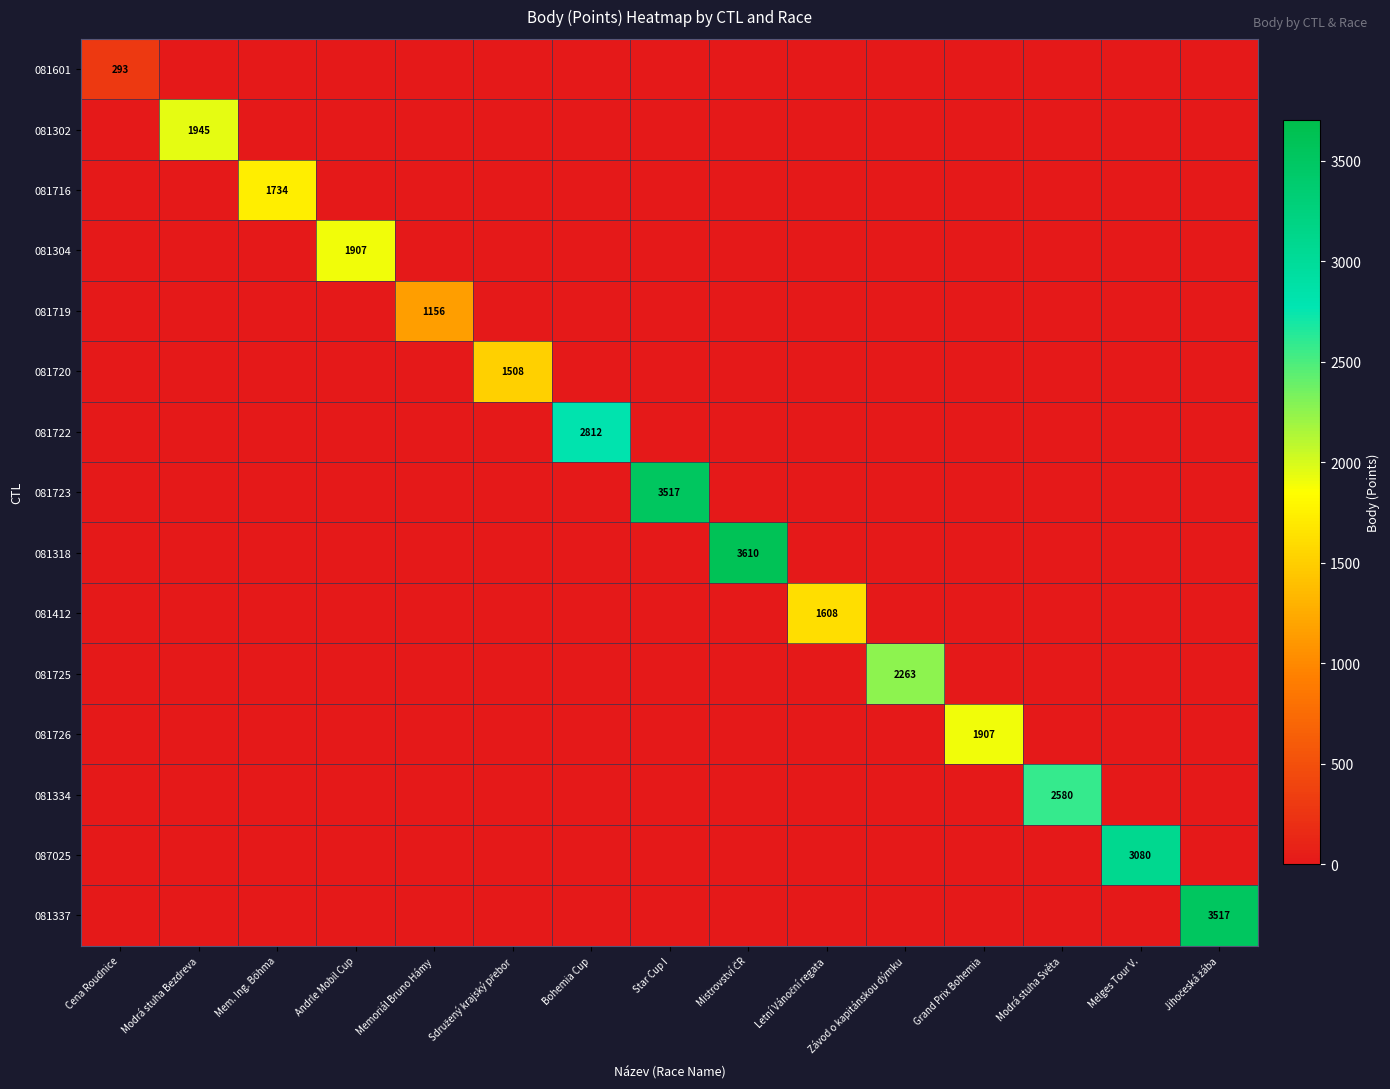

Is the value of 081720 at Star Cup I greater than the value of 081725 at Sdružený krajský přebor?

No